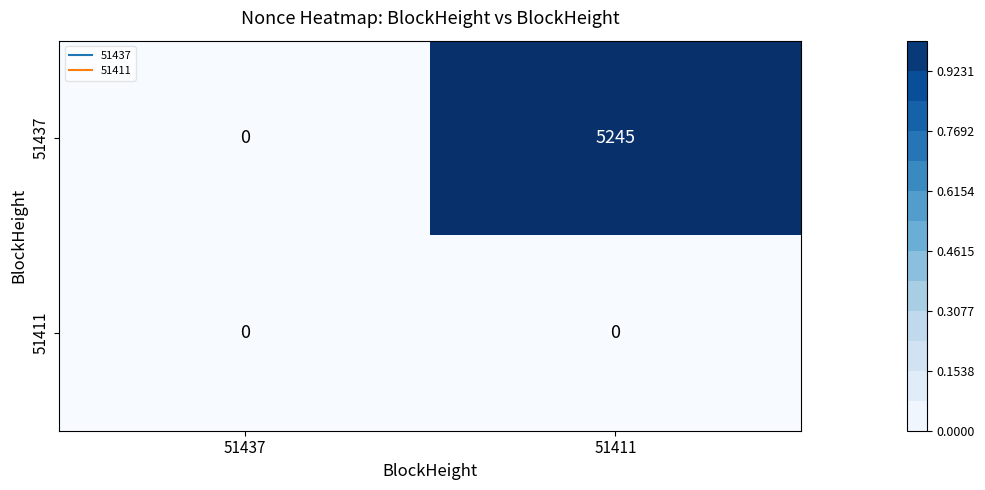

Rank the series at 51411 from highest to lowest value.

51437, 51411